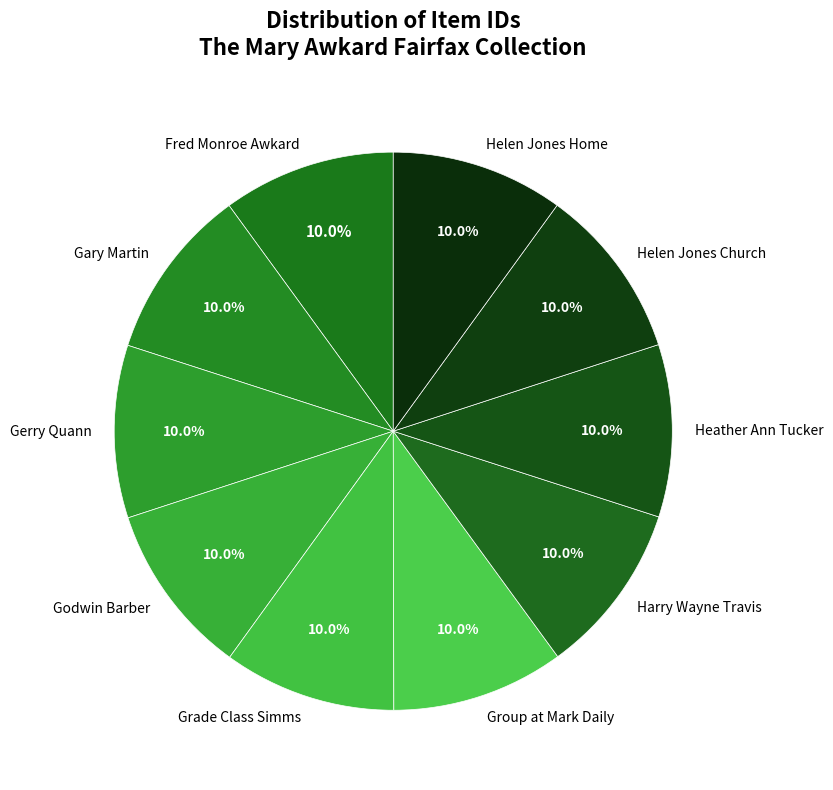

Do Gary Martin and Harry Wayne Travis together represent more than half of the pie?

No